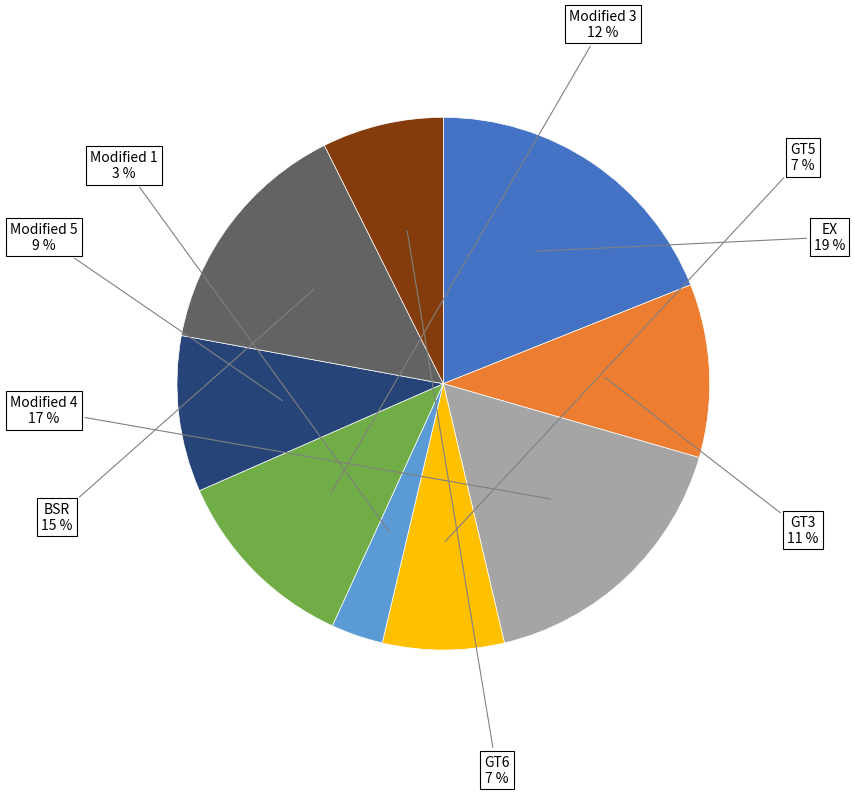

Which has a higher value, EX or Modified 5?

EX